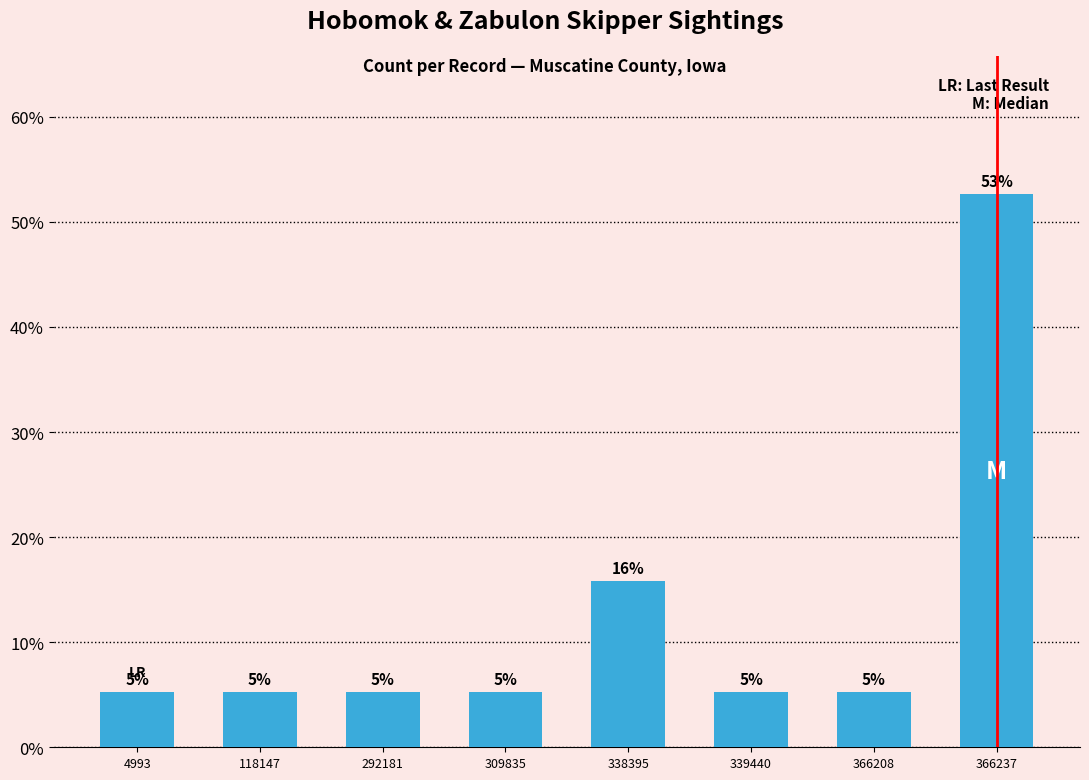

Reading left to right, transcribe all the data shown in this chart.

4993=5.3	118147=5.3	292181=5.3	309835=5.3	338395=15.8	339440=5.3	366208=5.3	366237=52.6